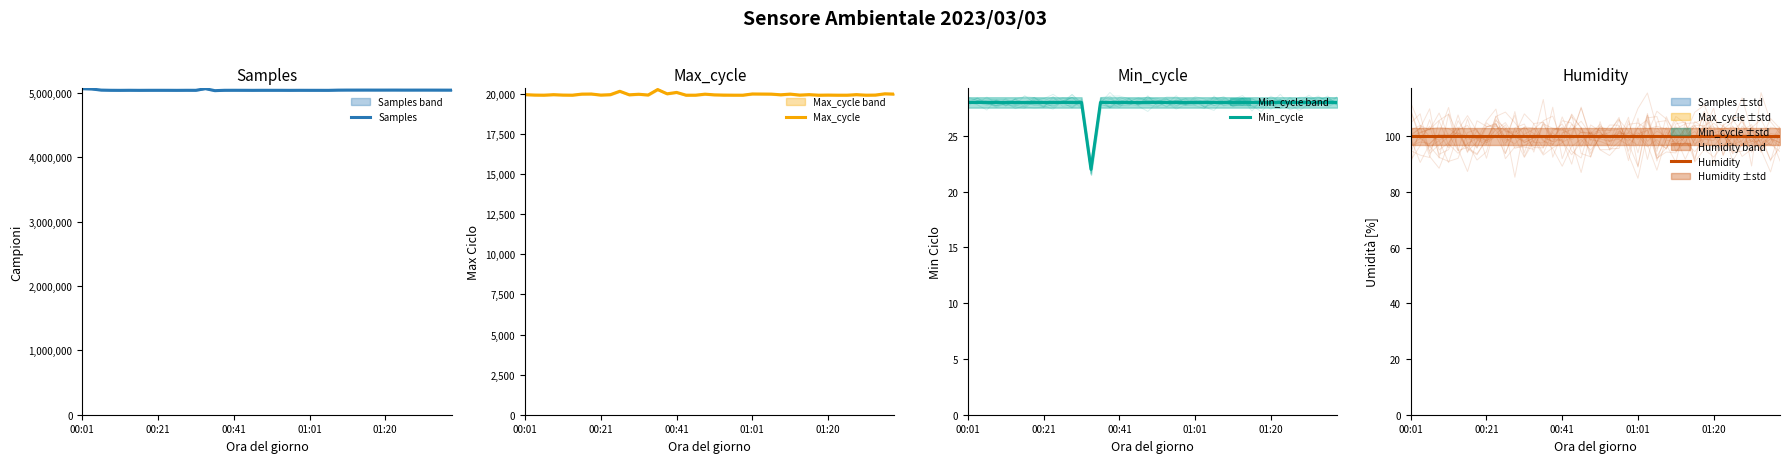

How many series are shown in this chart?

4